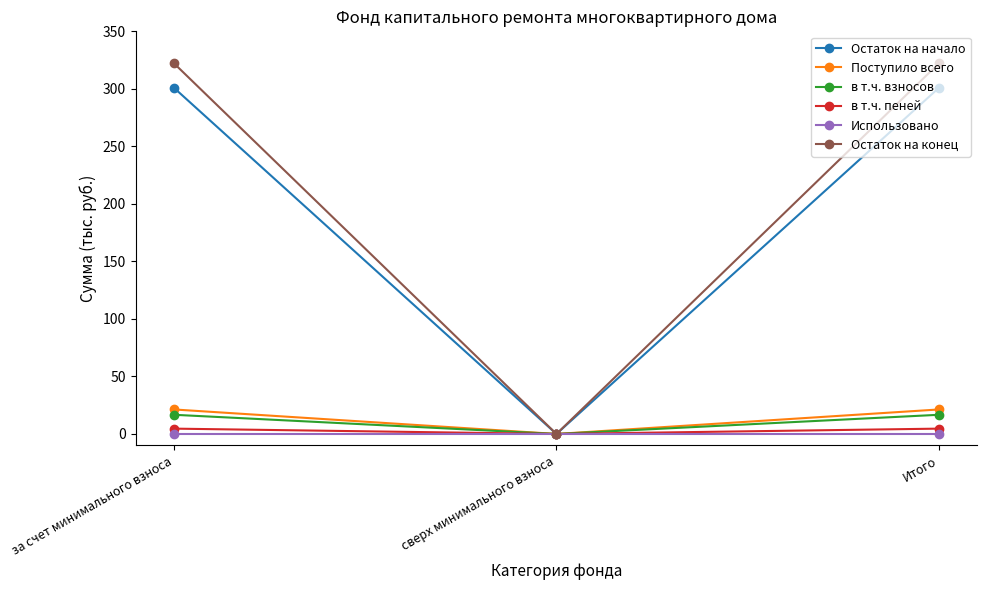

How many categories are shown in the chart?

3